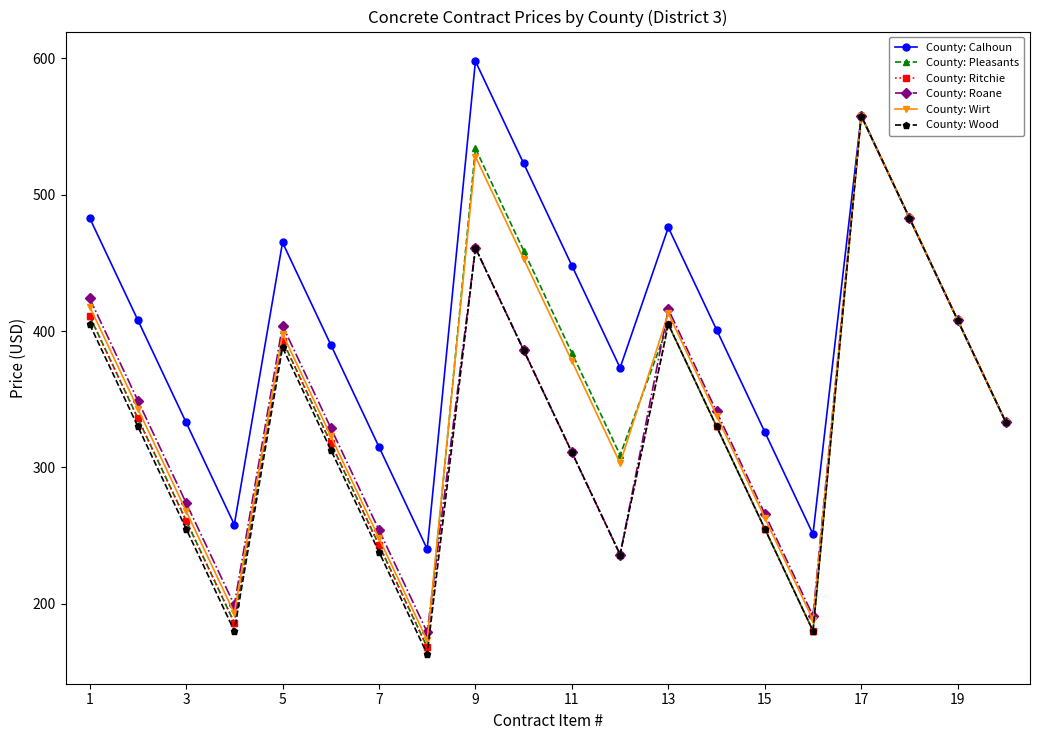

Reading left to right, what are all the values shown in this chart?

County: Calhoun: 483	408	333	258	465	390	315	240	598	523	448	373	476	401	326	251	558	483	408	333
County: Pleasants: 411	336	261	186	393	318	243	168	534	459	384	309	405	330	255	180	558	483	408	333
County: Ritchie: 411	336	261	186	393	318	243	168	461	386	311	236	405	330	255	180	558	483	408	333
County: Roane: 424	349	274	199	404	329	254	179	461	386	311	236	416	341	266	191	558	483	408	333
County: Wirt: 418	343	268	193	398	323	248	173	528	453	378	303	413	338	263	188	558	483	408	333
County: Wood: 405	330	255	180	388	313	238	163	461	386	311	236	405	330	255	180	558	483	408	333